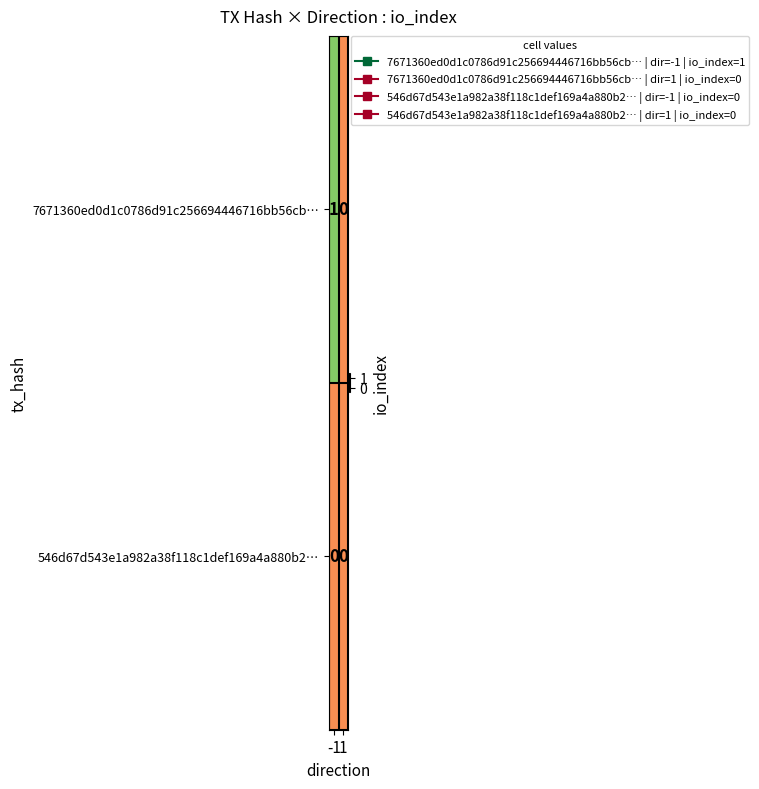

At which category is the sum across all series the highest?

-1